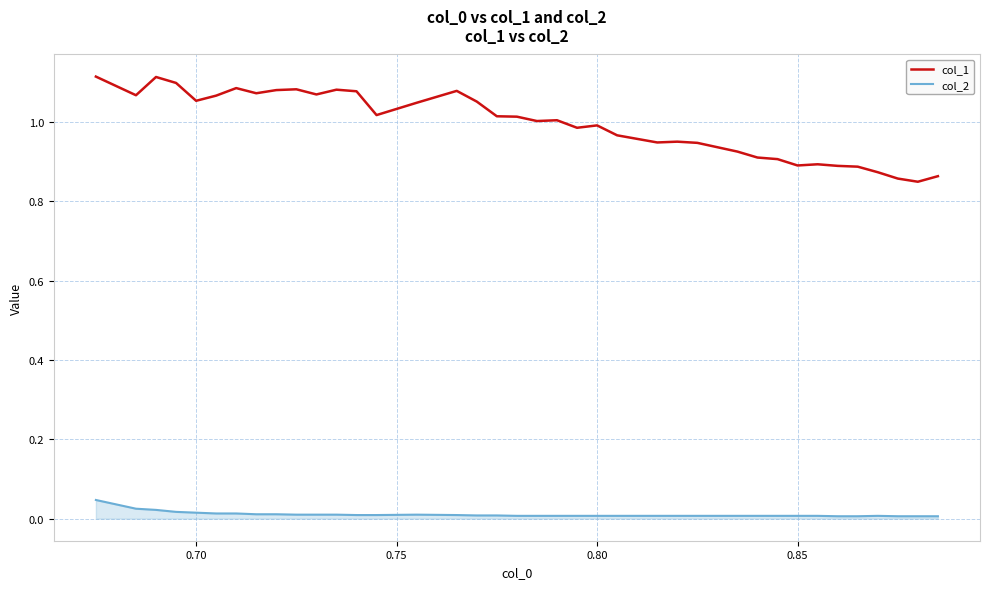

Which series has the widest spread of values?

col_1